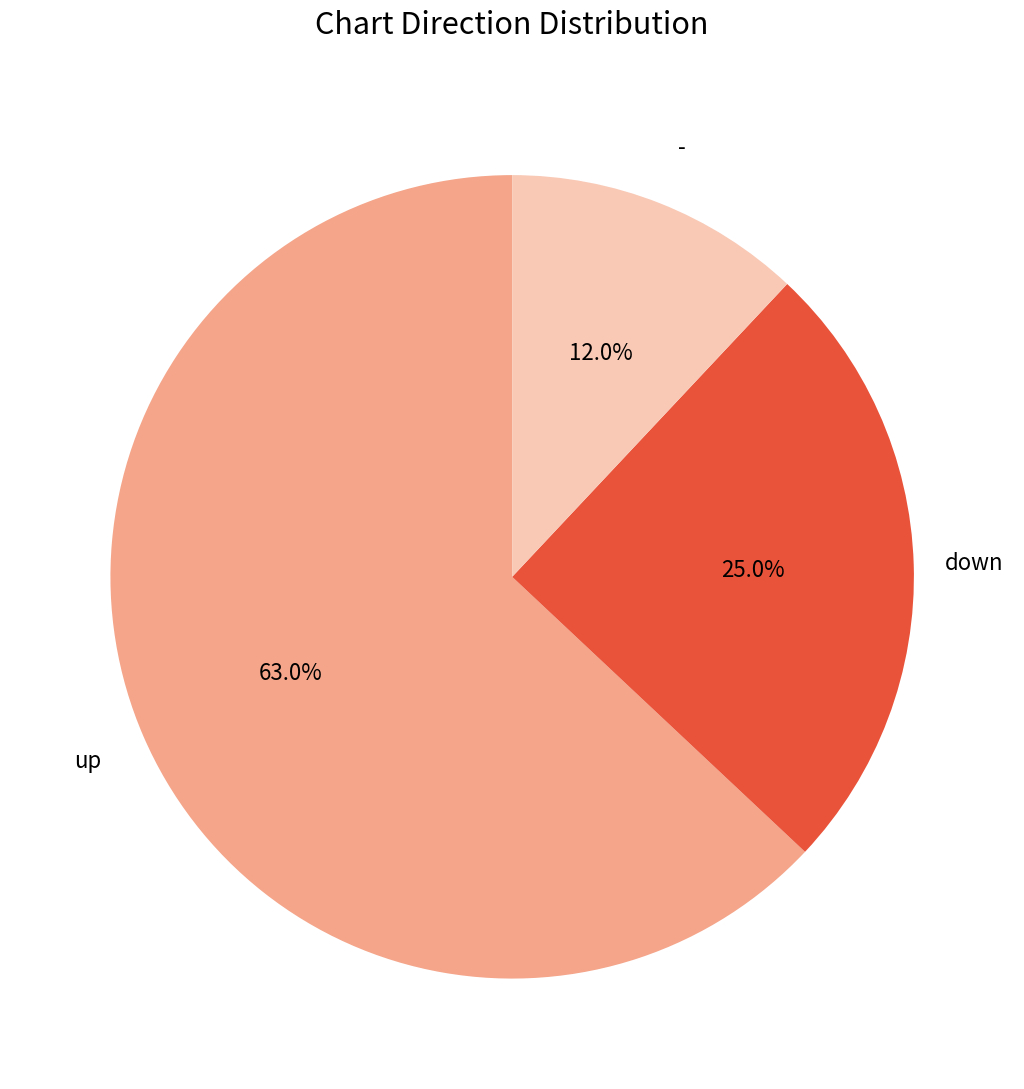

Combined, do - and down account for over 50%?

No